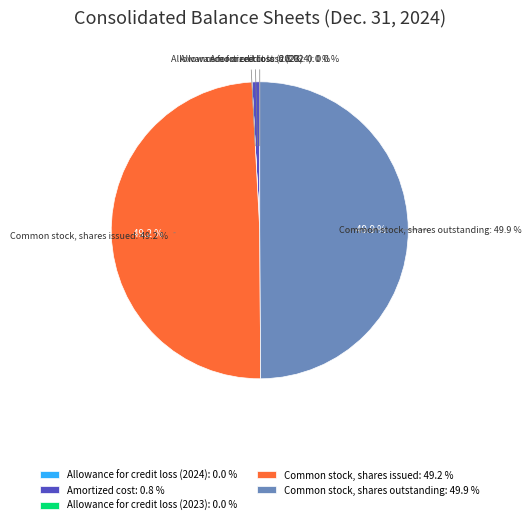

Count the number of slices in the pie.

5